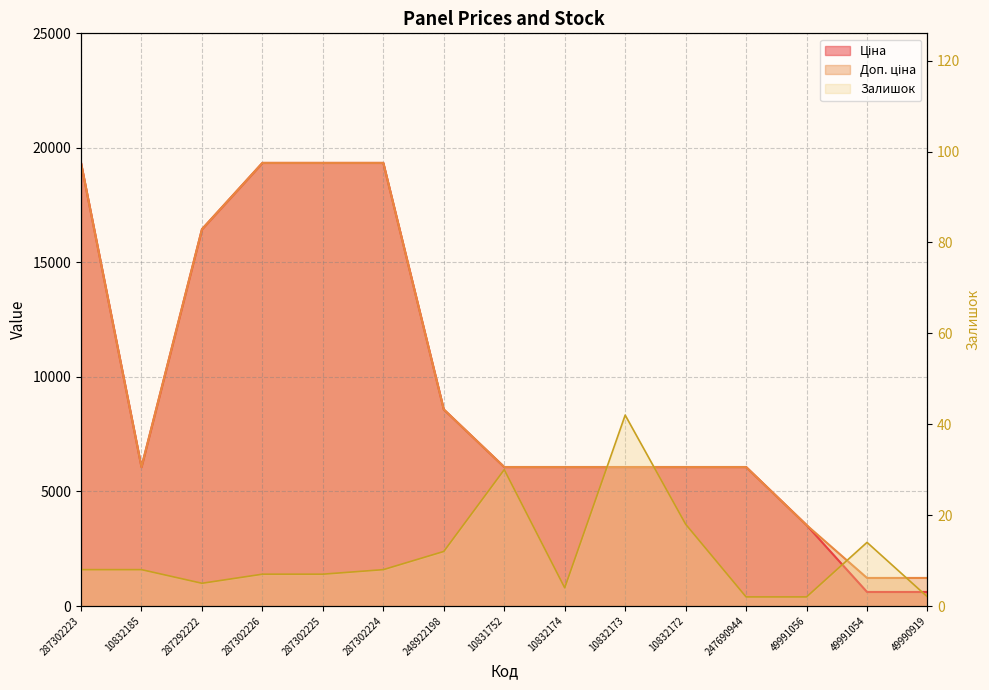

True or false: Ціна and Залишок cross at least once.

False